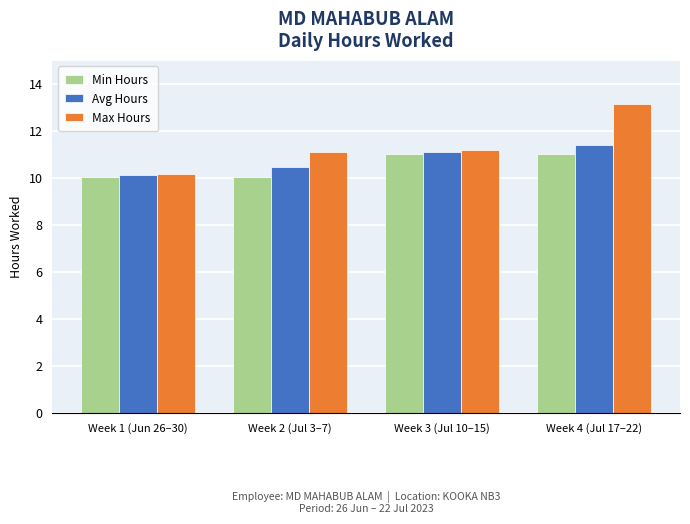

The value of Max Hours at Week 4 (Jul 17–22) is 13.2. True or false?

True